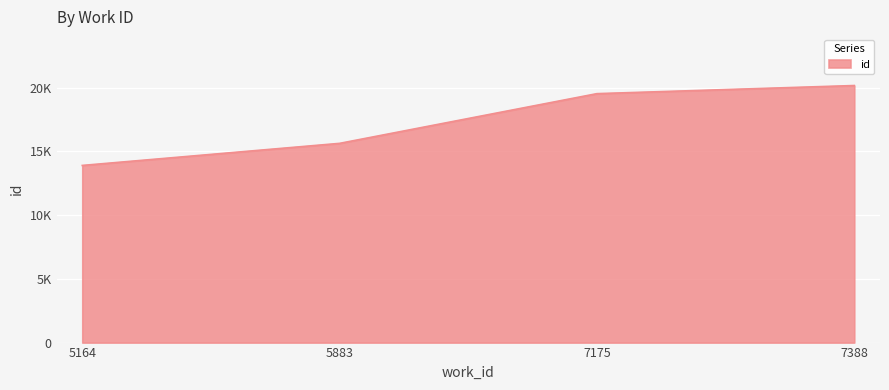

Count the values in the range 15625 to 20161.

3